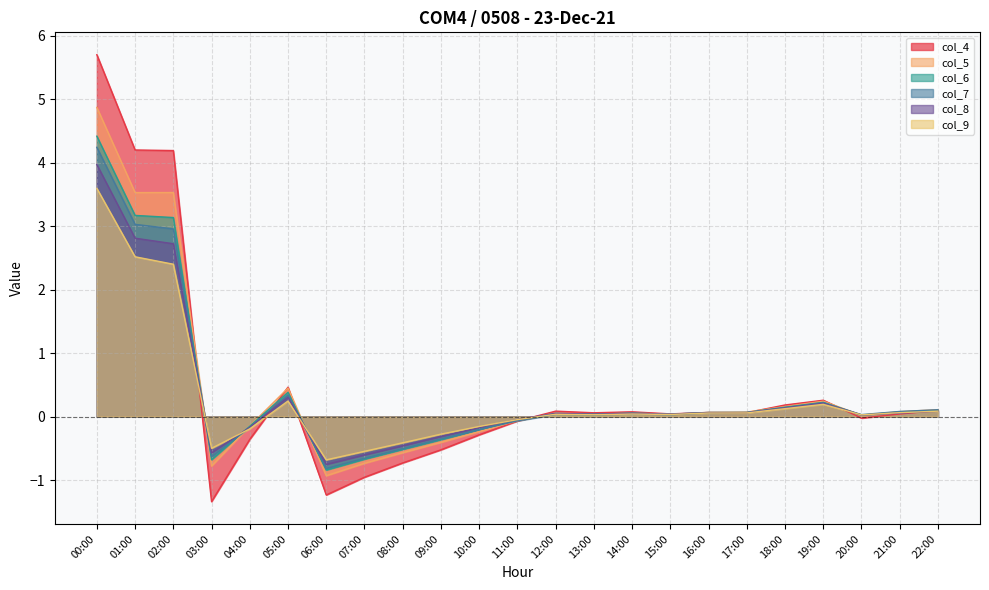

What is the label of the 18th point from the left?

17:00